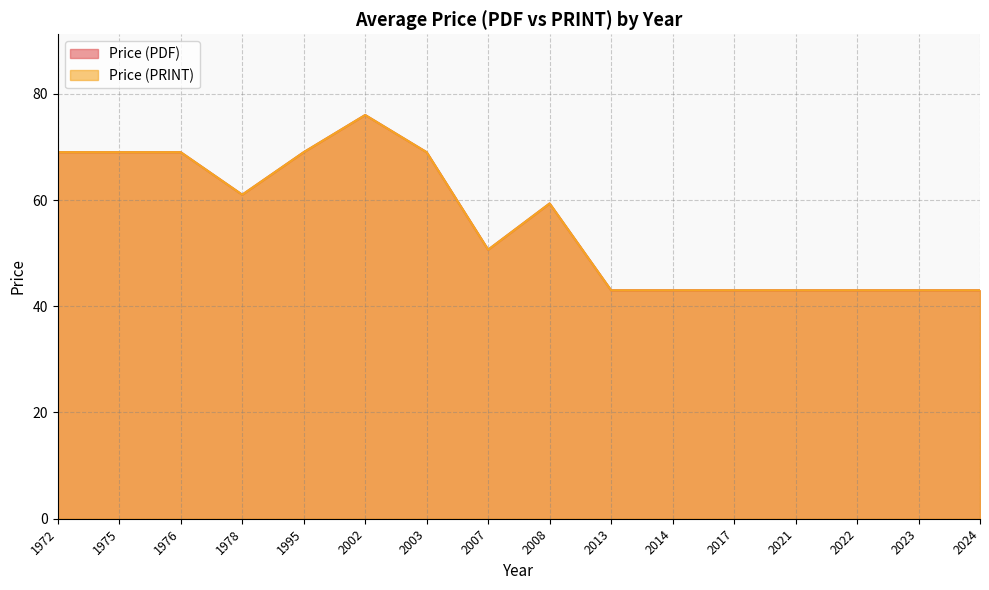

True or false: Price (PDF) and Price (PRINT) intersect in this chart.

False